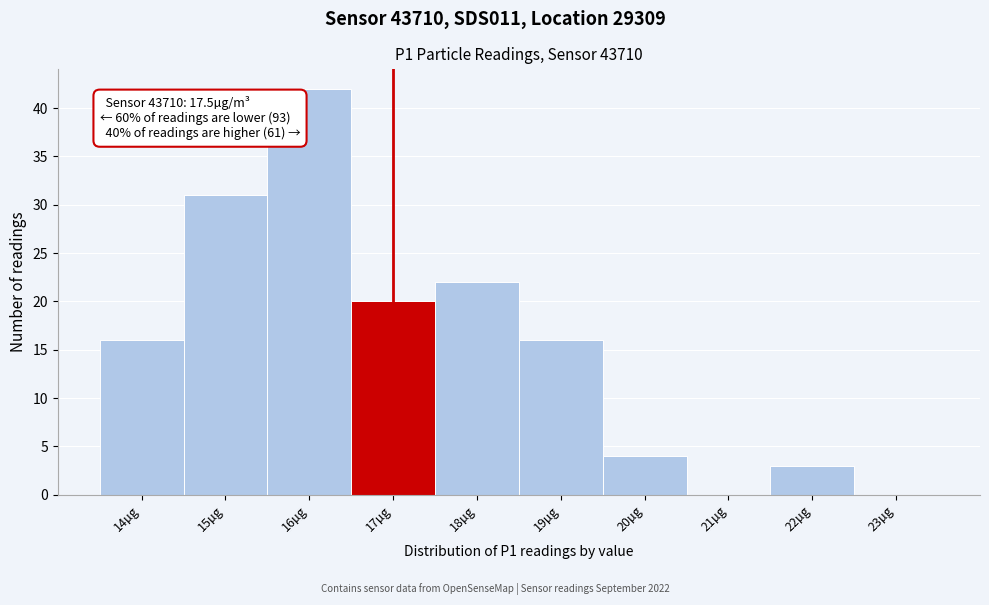

Reading left to right, extract all data points from this chart.

14µg=16	15µg=31	16µg=42	17µg=20	18µg=22	19µg=16	20µg=4	21µg=0	22µg=3	23µg=0